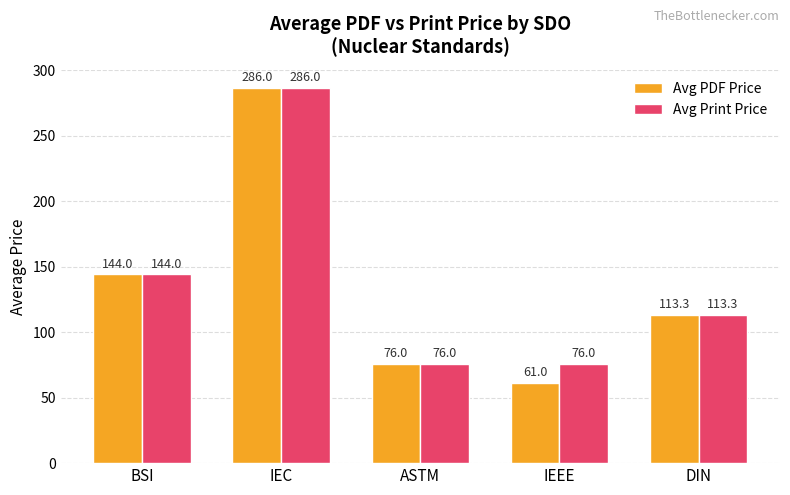

At which category is the sum across all series the highest?

IEC